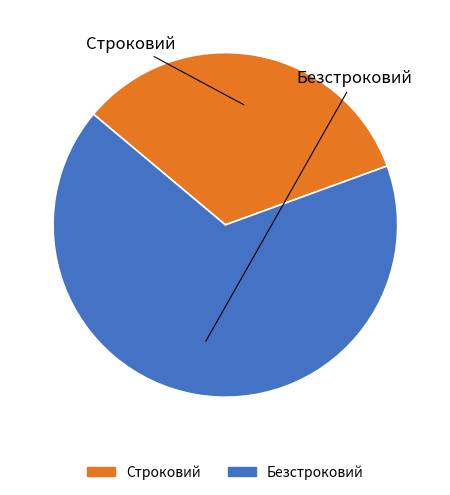

Is it true that Безстроковий is 74% of the pie?

False